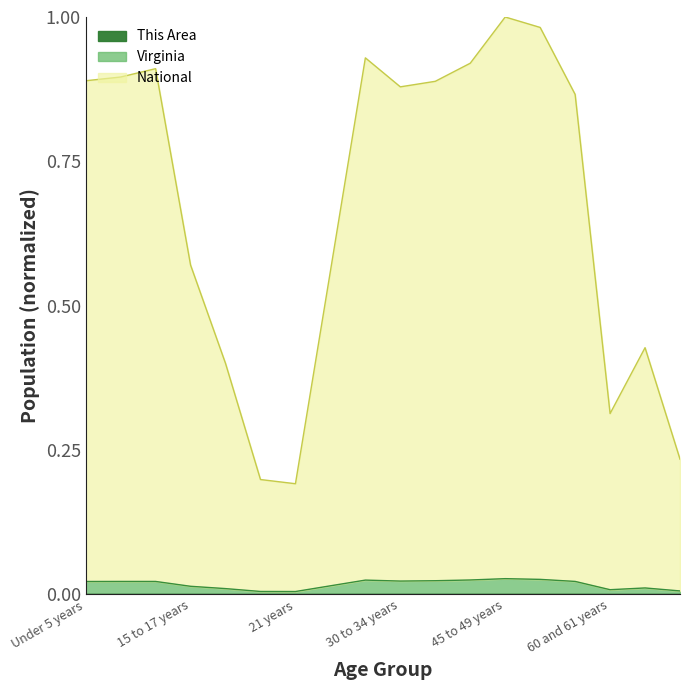

Which series changed the most between 35 to 39 years and 62 to 64 years?

National